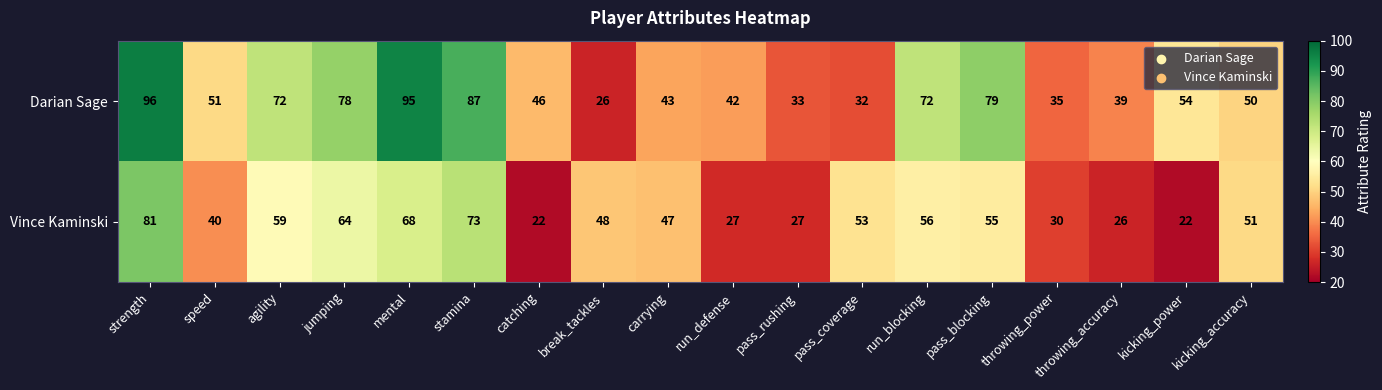

At how many categories does at least one series exceed 36?

16